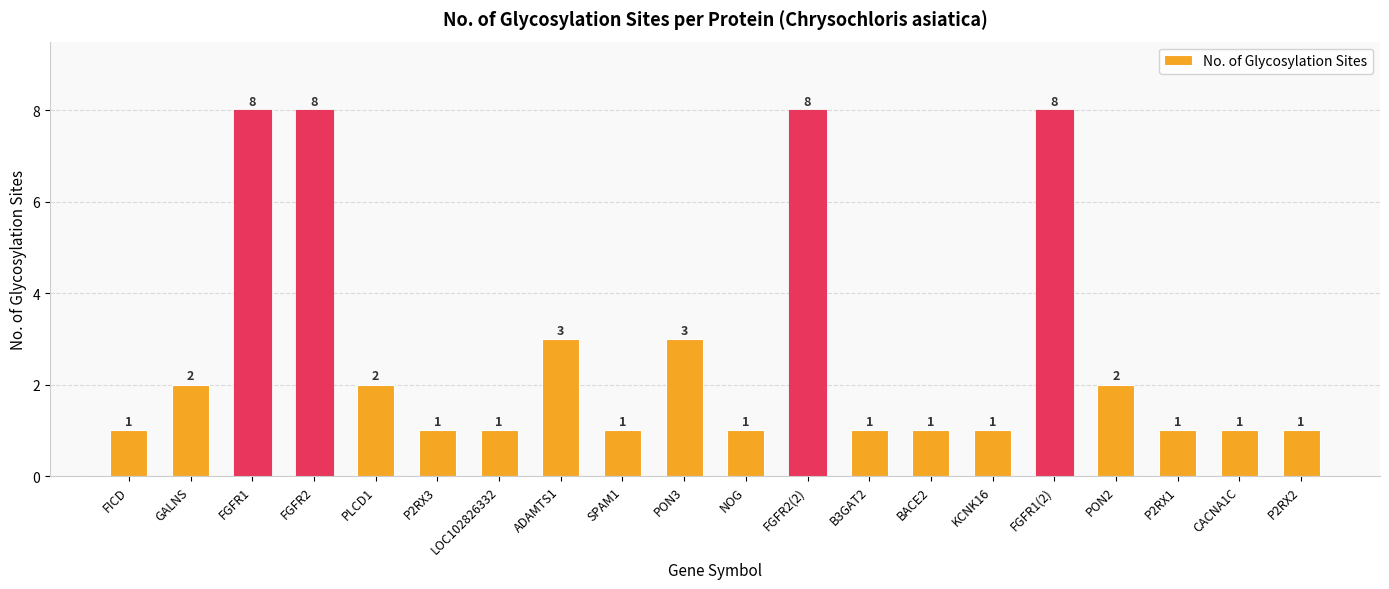

What is the maximum value shown in the chart?

8